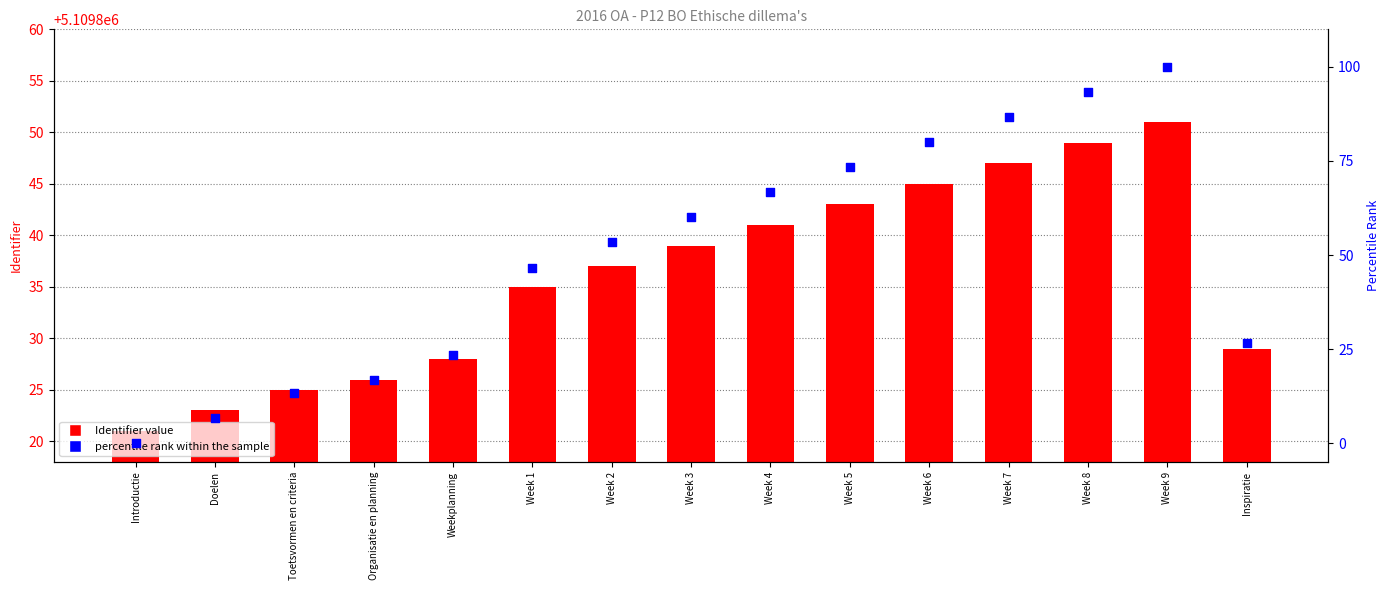

What is the total value across all series at Introductie?

5109821.0